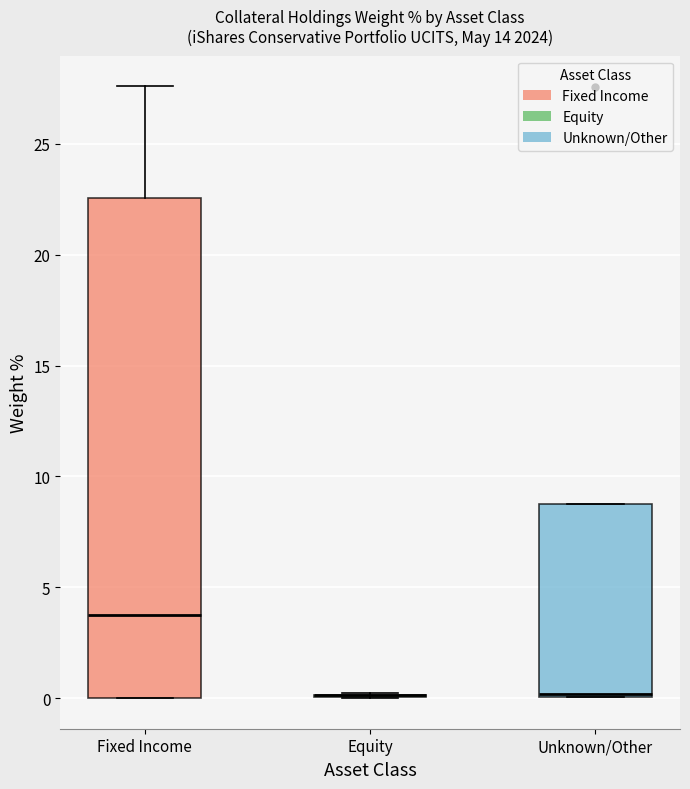

Which box is the tallest, from its lower edge to its upper edge?

Fixed Income